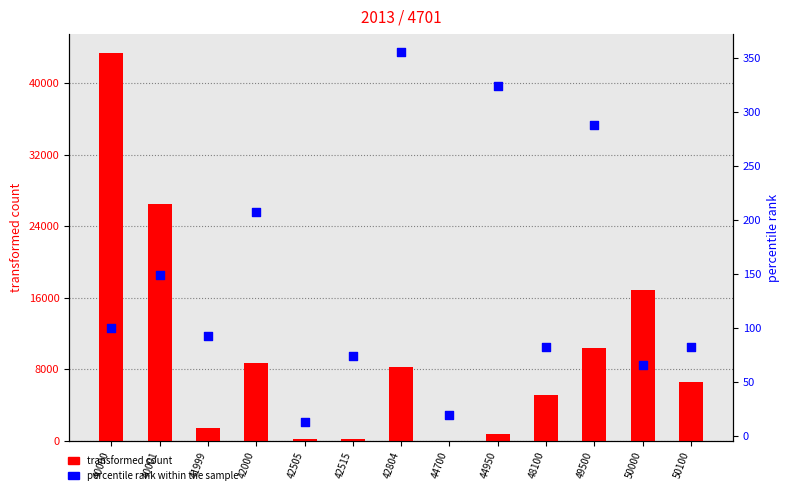

What are all the series names shown in the legend?

transformed count, percentile rank